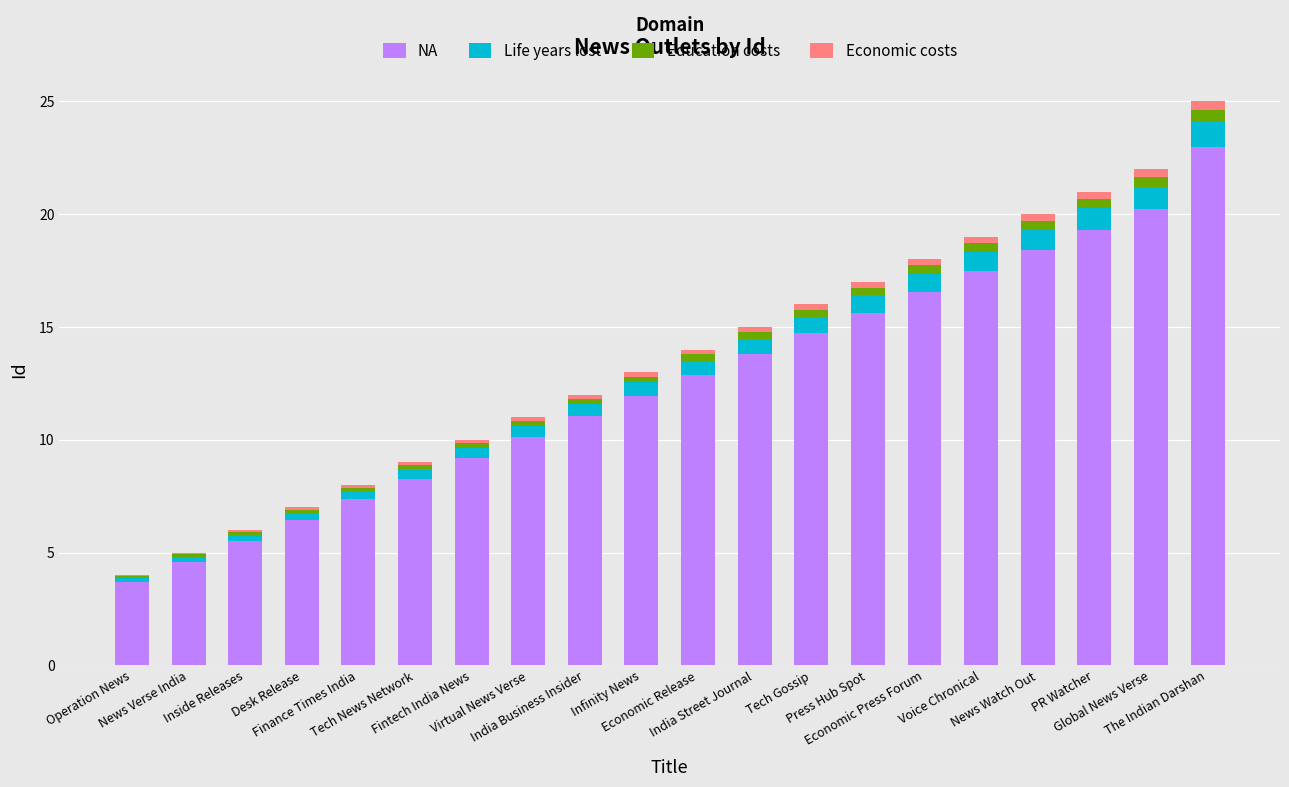

What is the sum of all NA values?

250.2